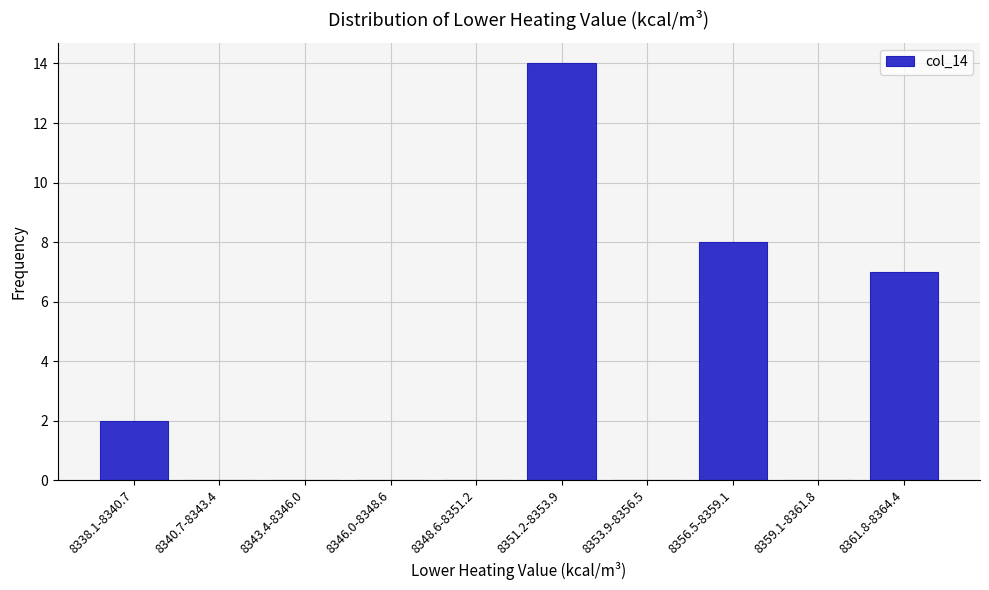

Reading left to right, what are all the values shown in this chart?

8338.1-8340.7=2	8340.7-8343.4=0	8343.4-8346.0=0	8346.0-8348.6=0	8348.6-8351.2=0	8351.2-8353.9=14	8353.9-8356.5=0	8356.5-8359.1=8	8359.1-8361.8=0	8361.8-8364.4=7